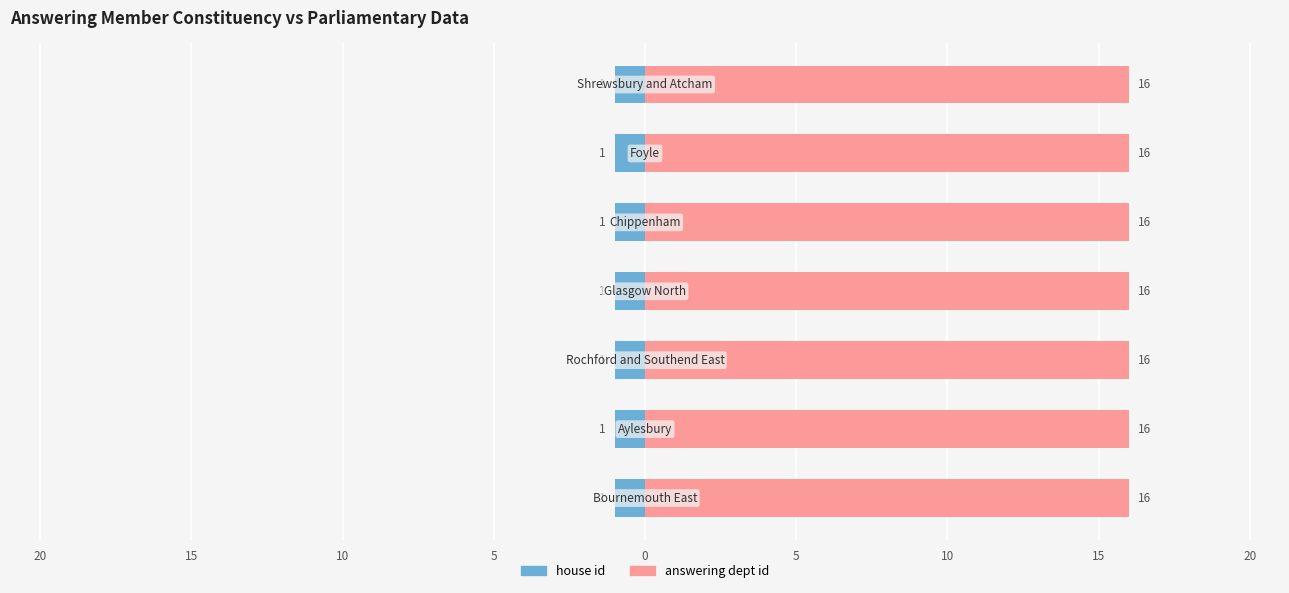

Is the value of house id at Shrewsbury and Atcham greater than the value of answering dept id at Aylesbury?

No